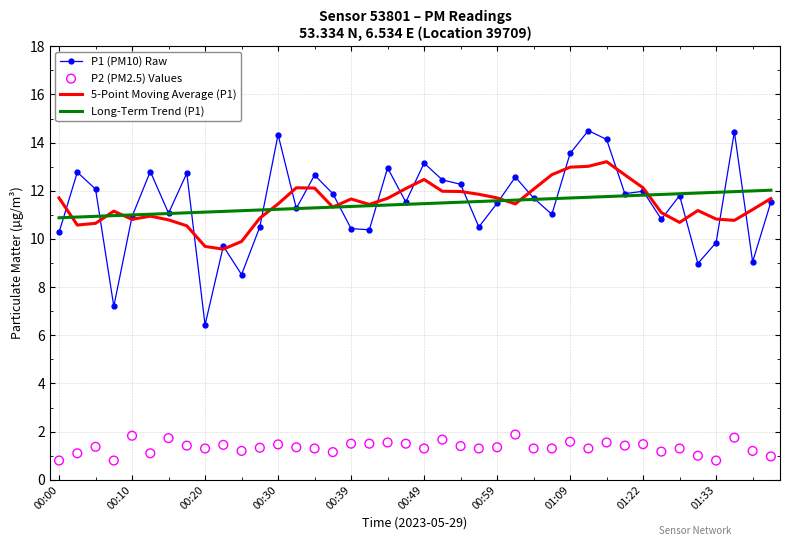

Which series contains the lowest Y value?

P2 (PM2.5) Values